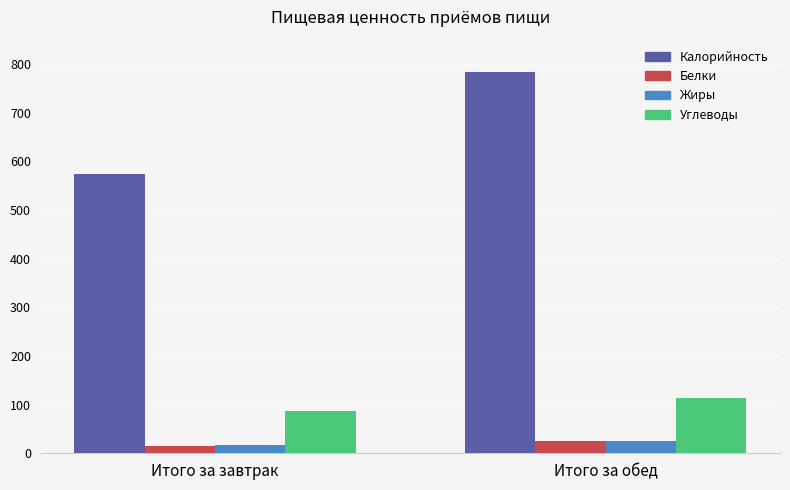

Which series has the largest total across all categories?

Калорийность